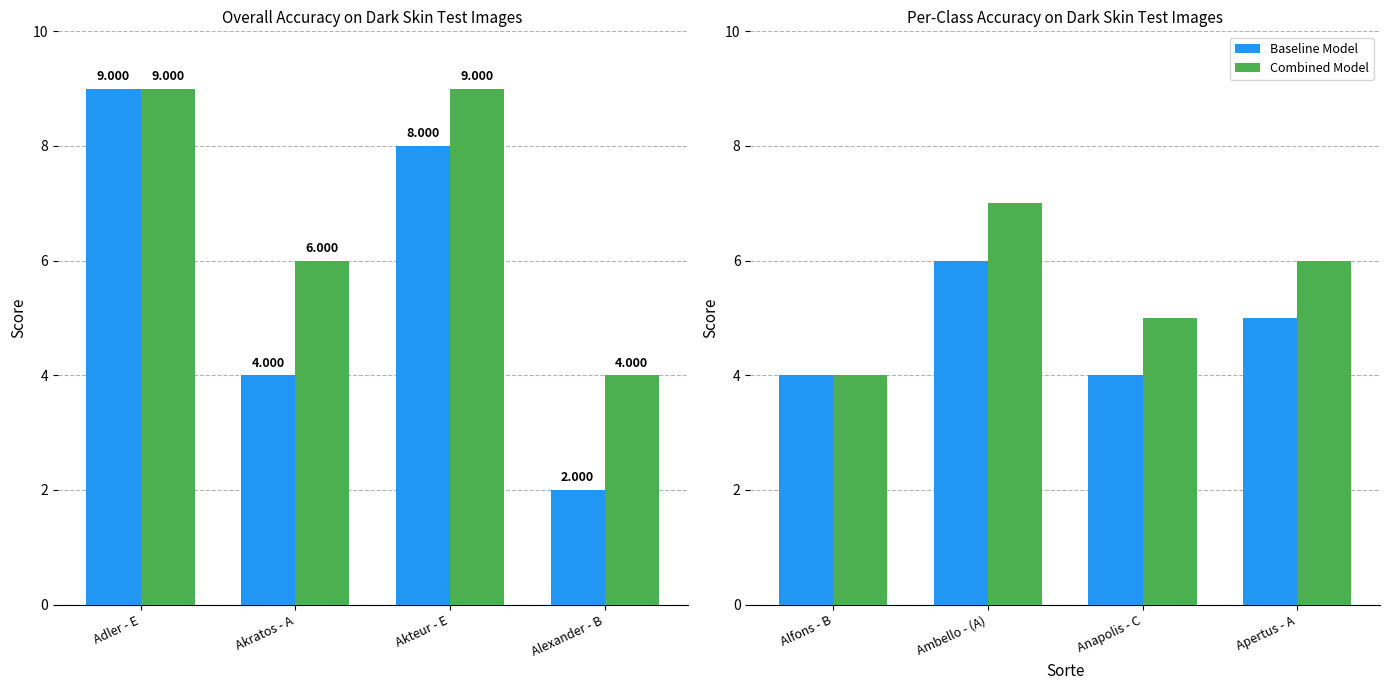

How many Baseline Model values are between 4 and 6?

4